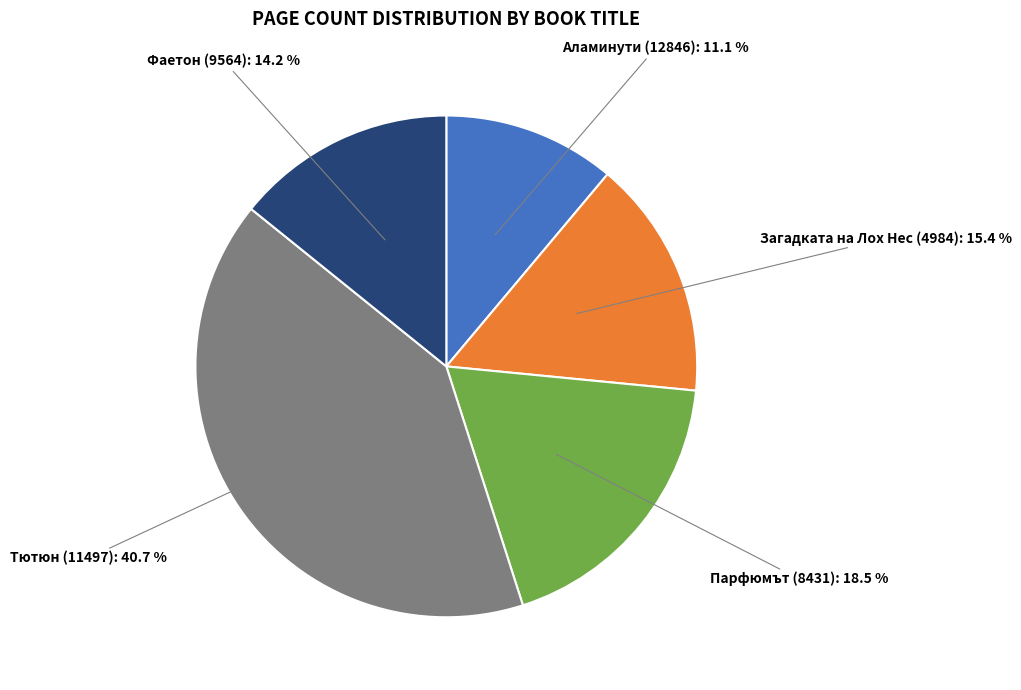

To the nearest percent, what is the average slice percentage?

20%